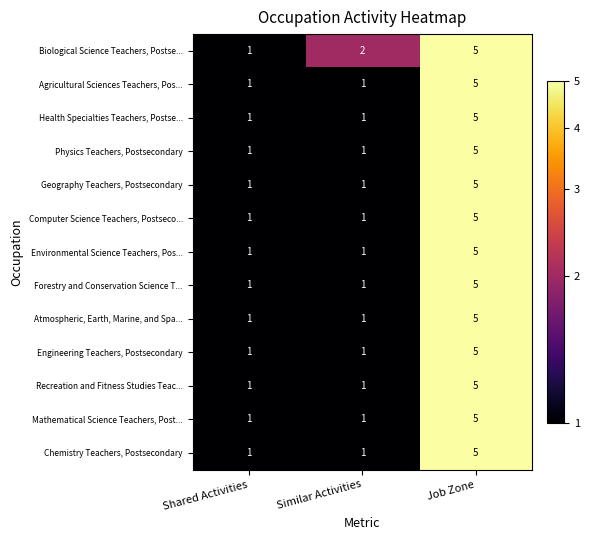

Which series has the largest total across all categories?

Biological Science Teachers, Postse...